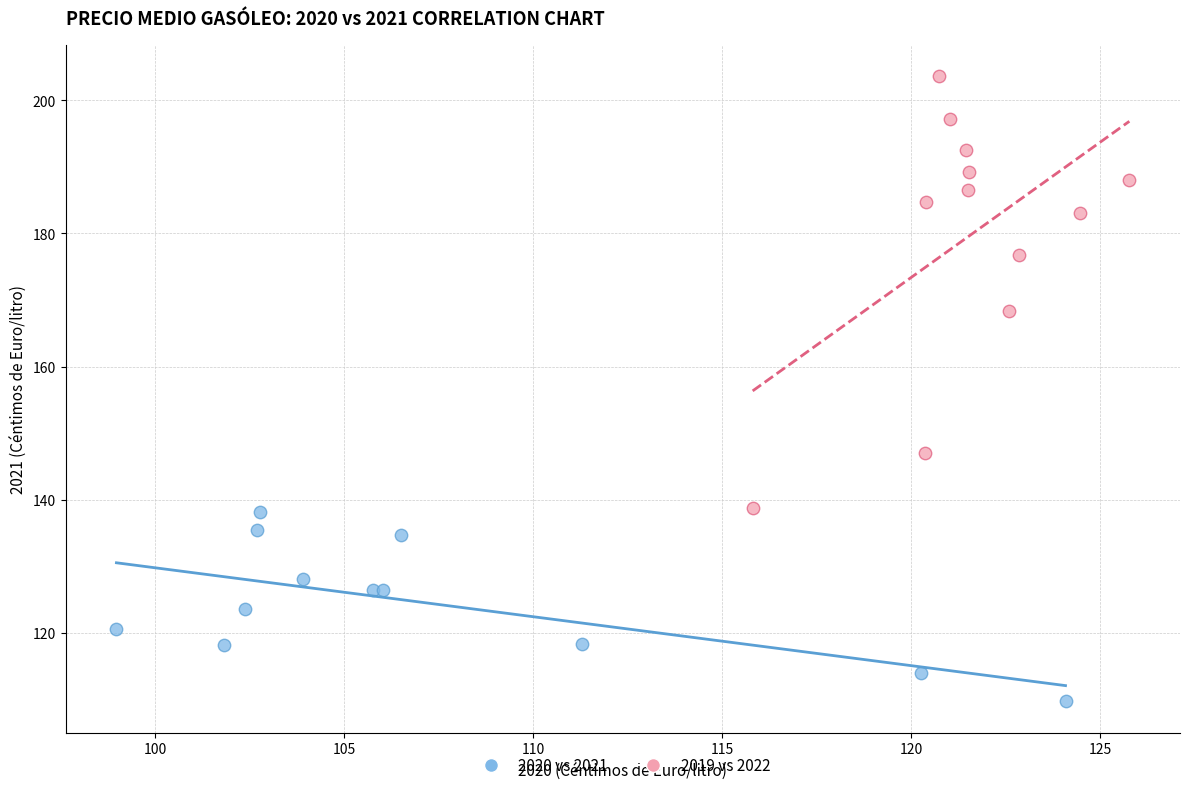

Which series has the largest Y range (max minus min)?

2019 vs 2022